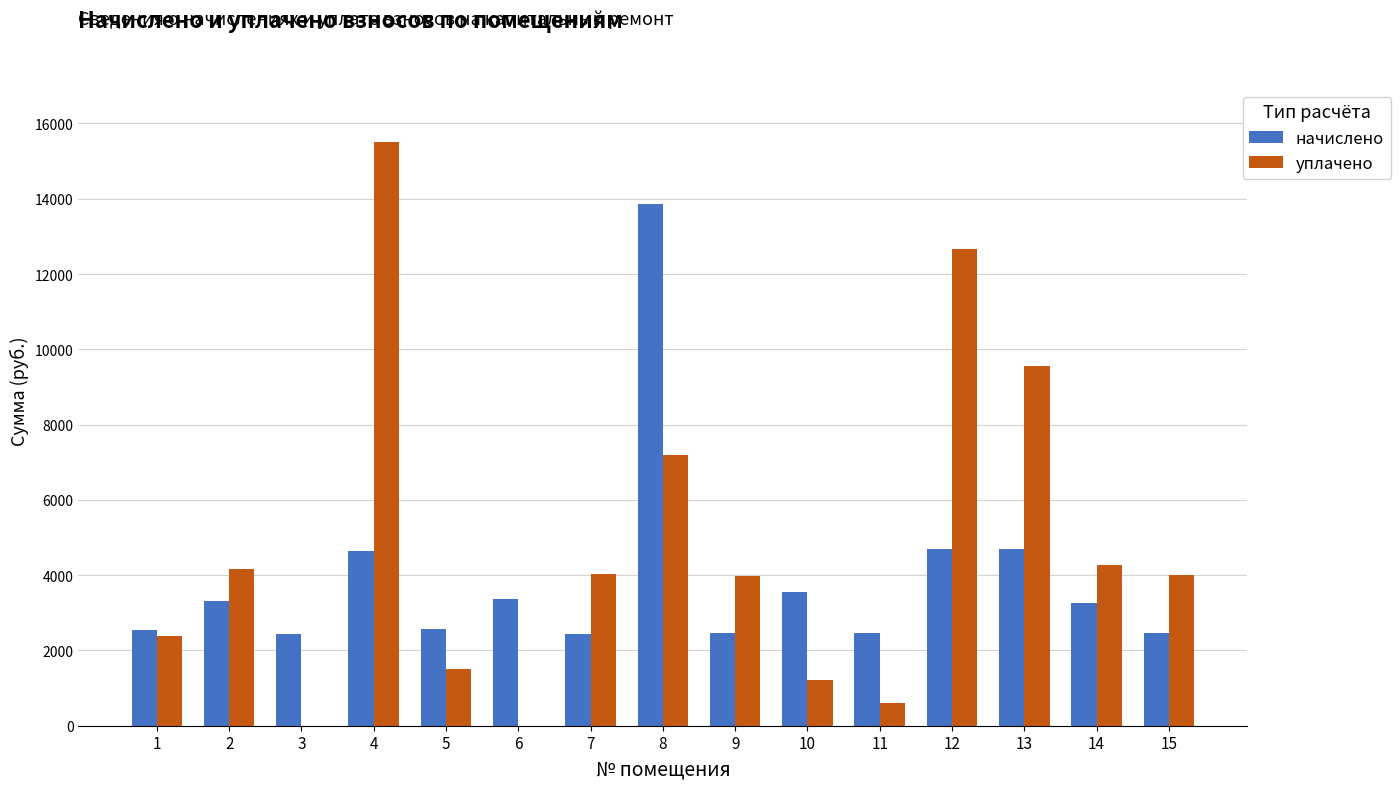

The value of уплачено at 1 is 3672.1. True or false?

False